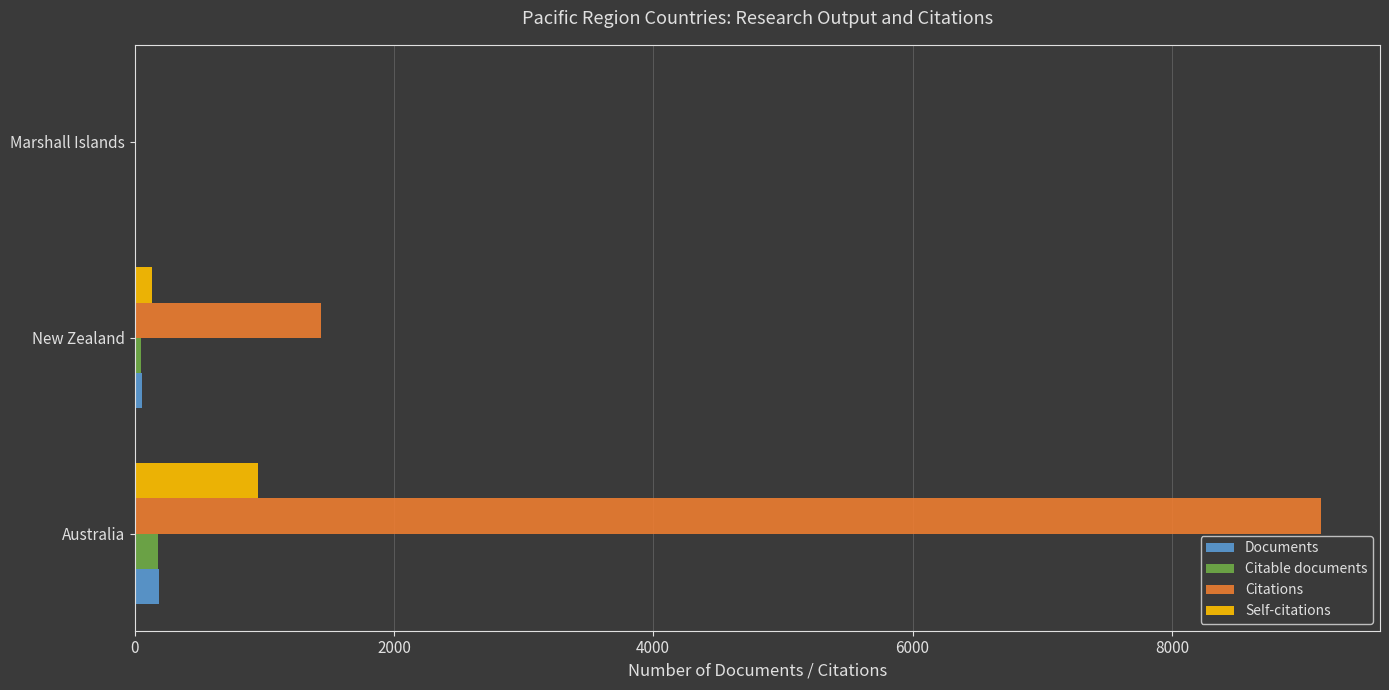

What is the sum of all Self-citations values?

1082